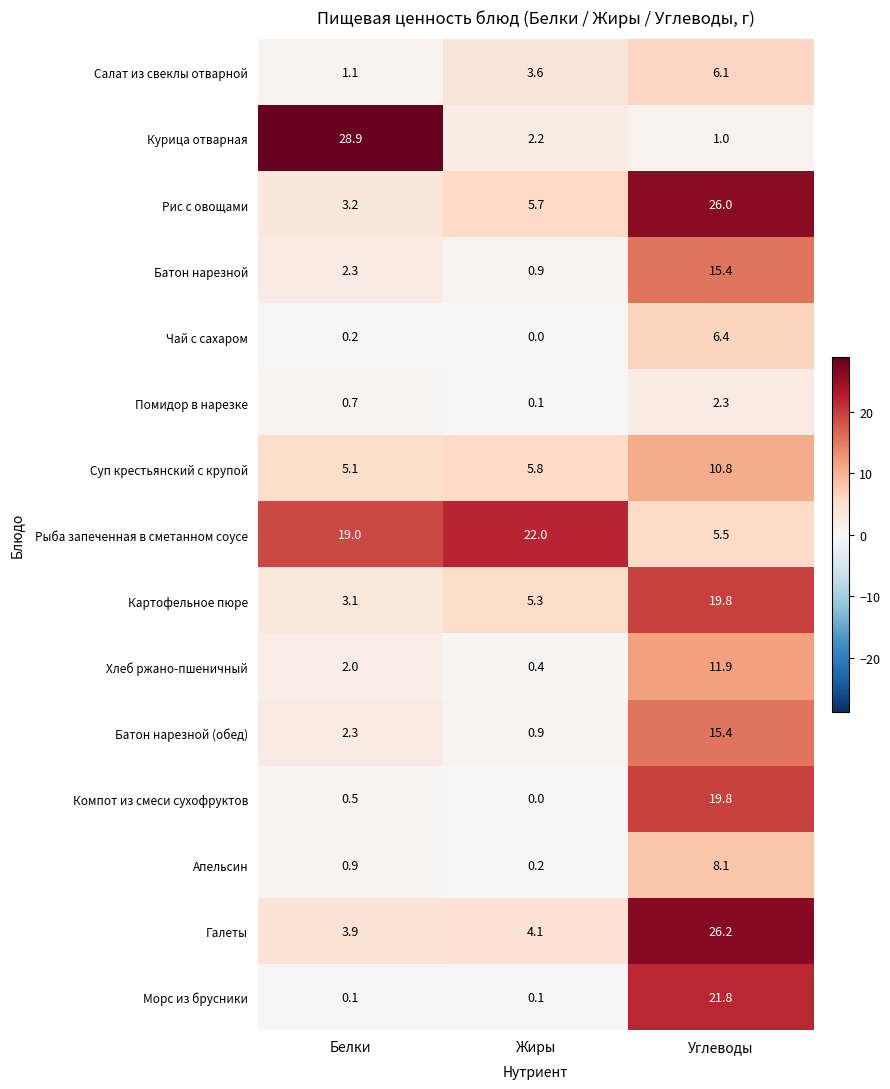

How many distinct data groups are displayed?

15